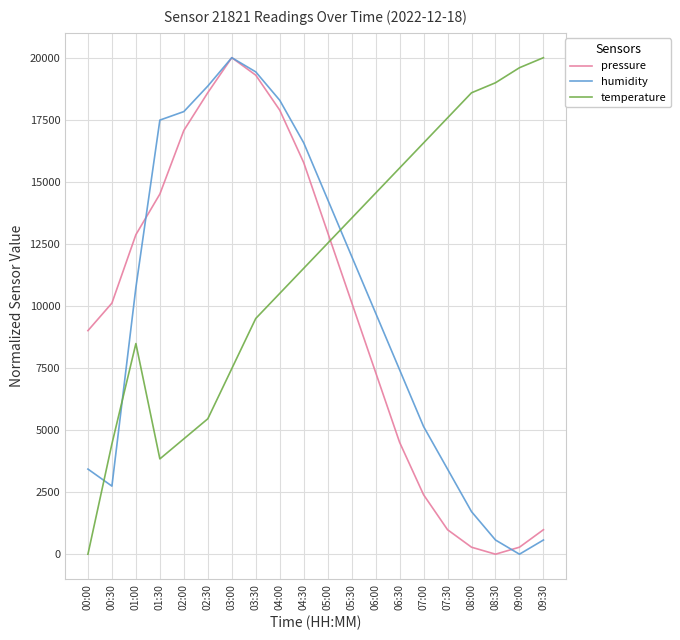

Which series changed the most between 00:00 and 03:00?

humidity